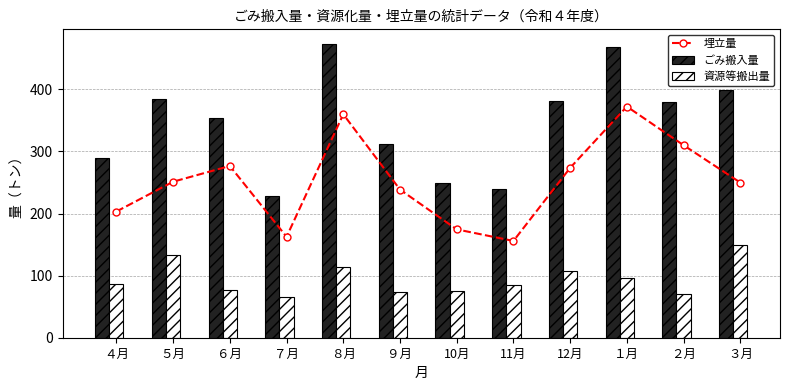

At ６月, list the series in order from smallest to largest.

資源等搬出量, 埋立量, ごみ搬入量